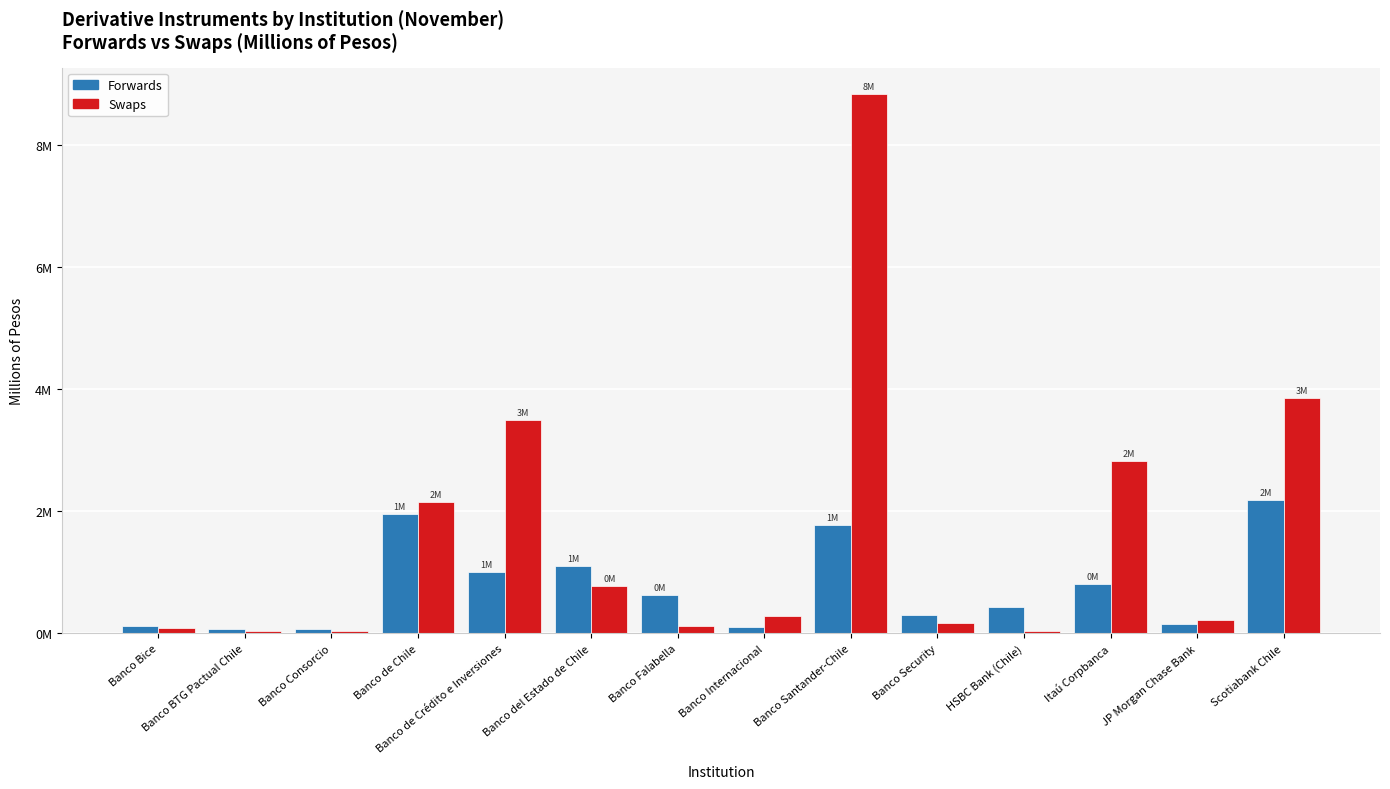

Which has a higher value, Banco BTG Pactual Chile or Banco Security?

Banco Security